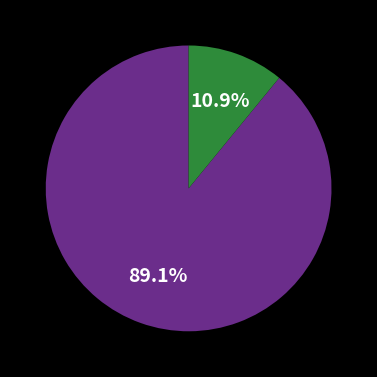

Does any single category account for the majority?

Yes